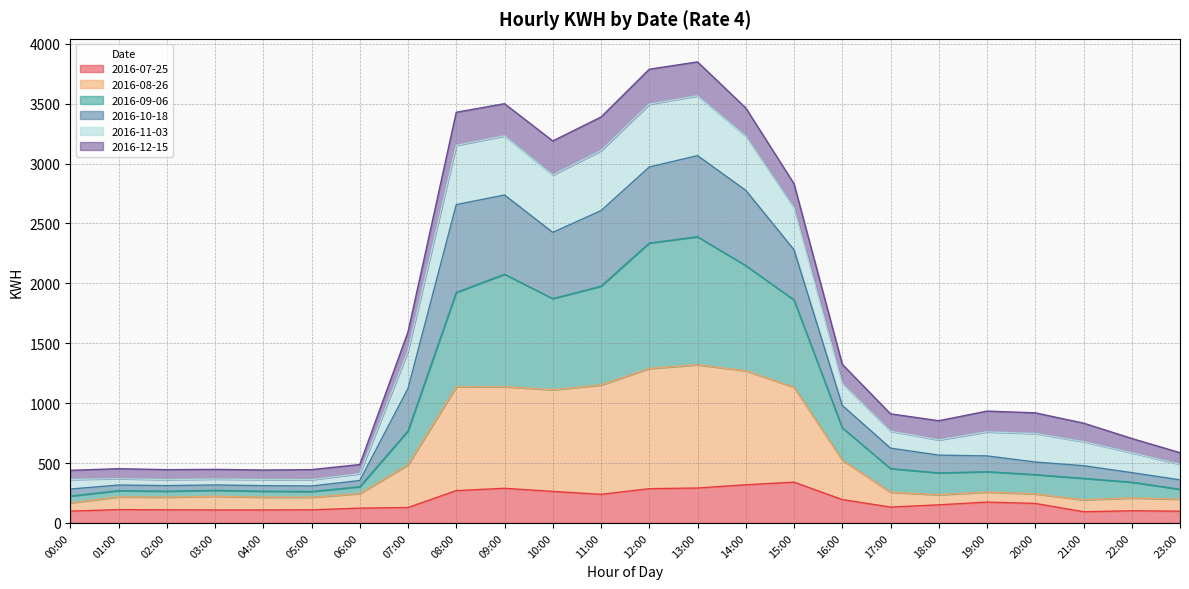

Does the chart have visible grid lines?

Yes